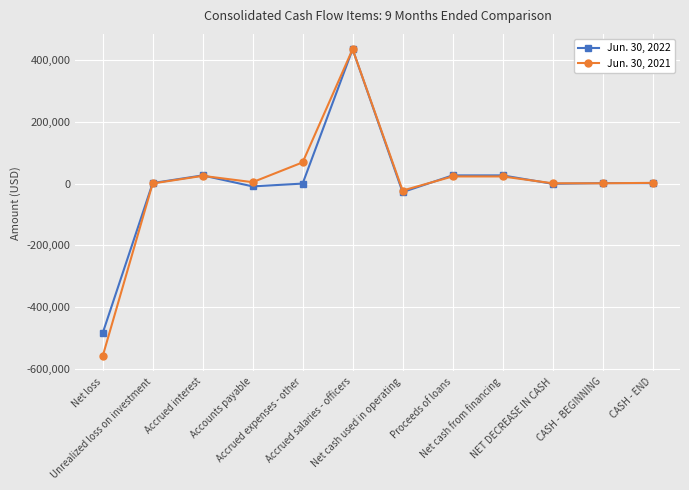

What value does the Jun. 30, 2022 series have at NET DECREASE IN CASH?

-216